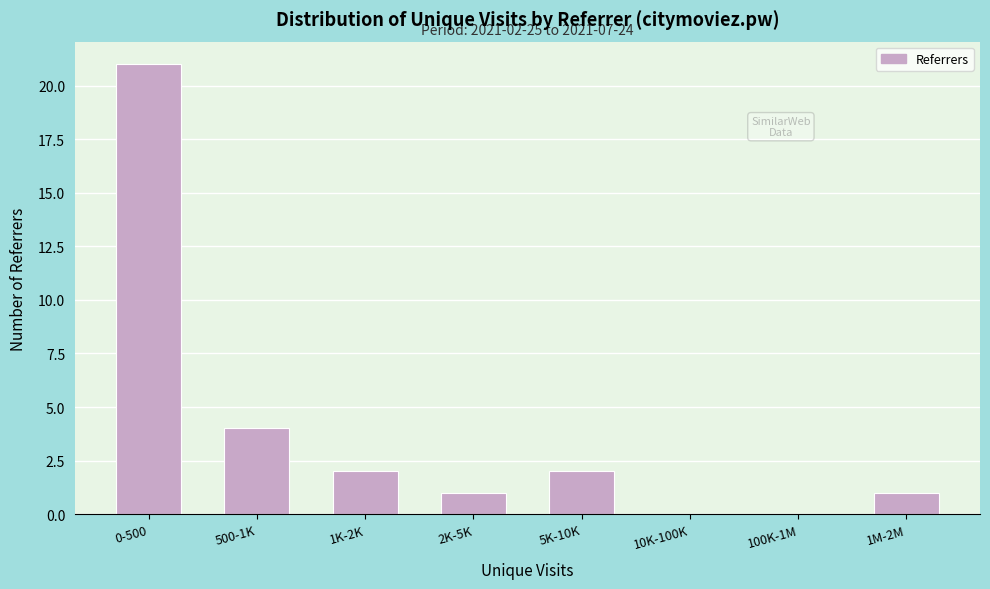

Reading right to left, extract all data points from this chart.

1M-2M=1	100K-1M=0	10K-100K=0	5K-10K=2	2K-5K=1	1K-2K=2	500-1K=4	0-500=21